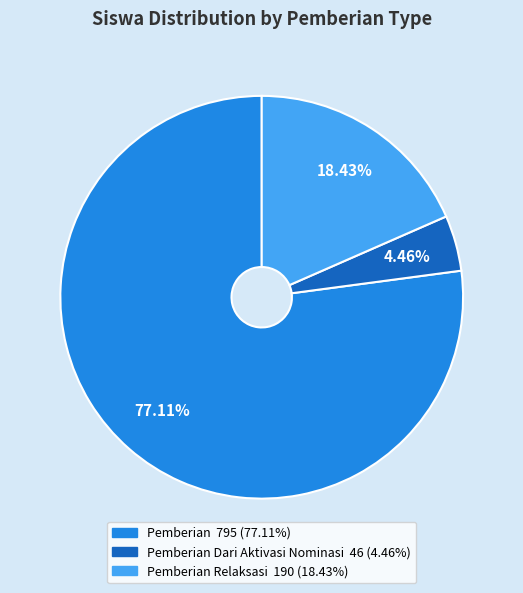

To the nearest percent, what is the average slice percentage?

33%